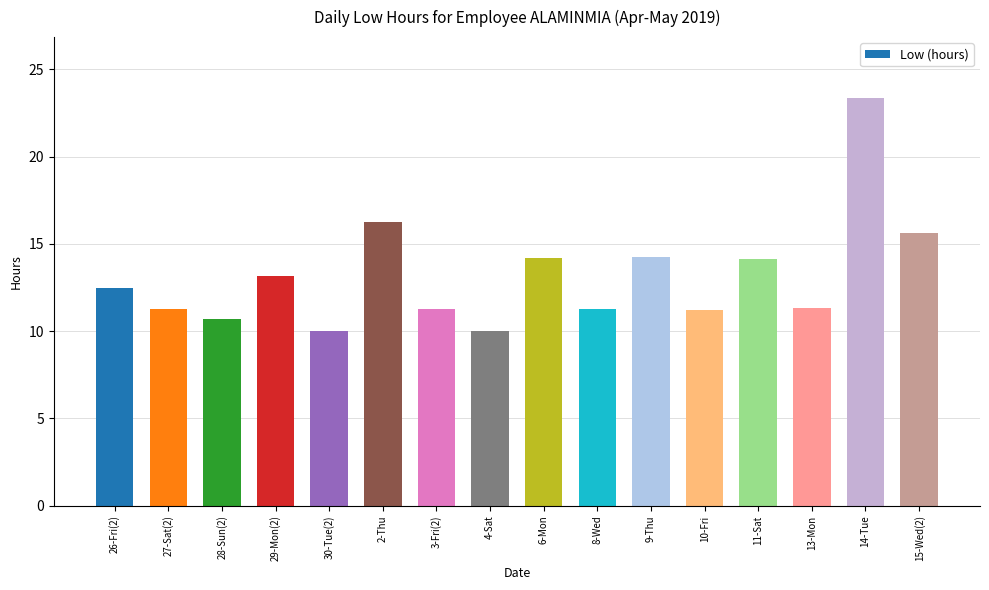

What is the greatest value displayed?

23.4